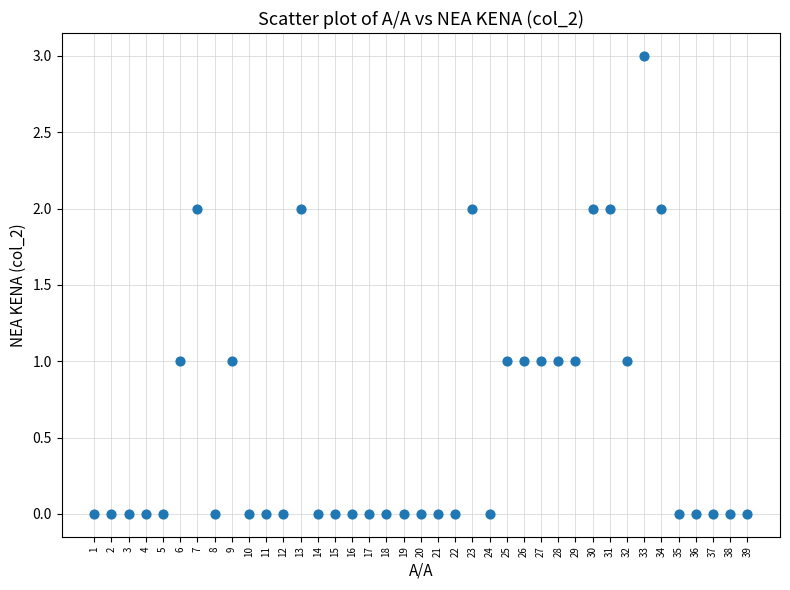

What is the range of X values (max minus min)?

38